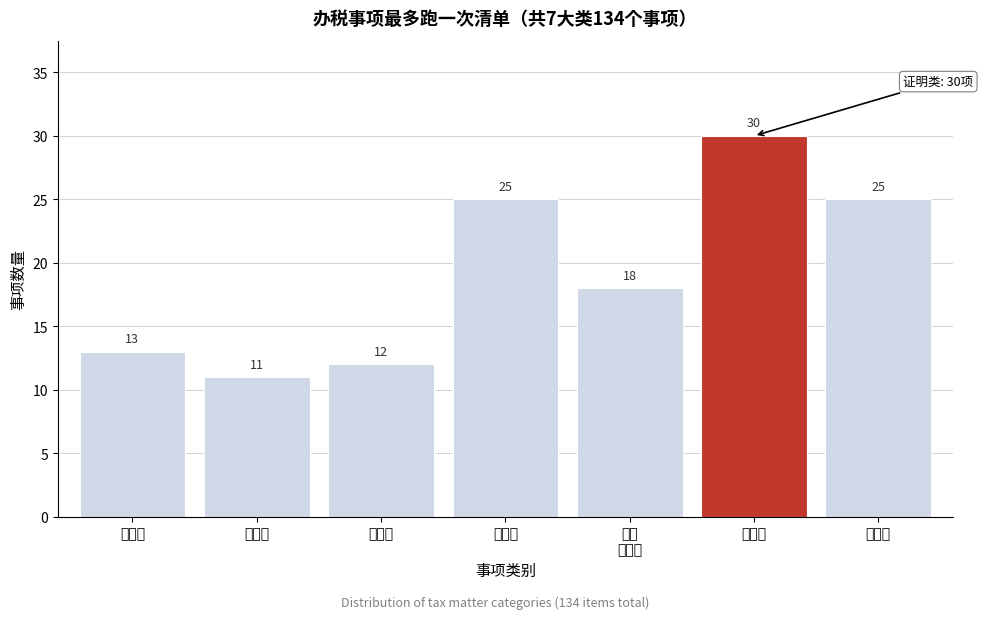

Reading right to left, transcribe all the data shown in this chart.

25	30	18	25	12	11	13